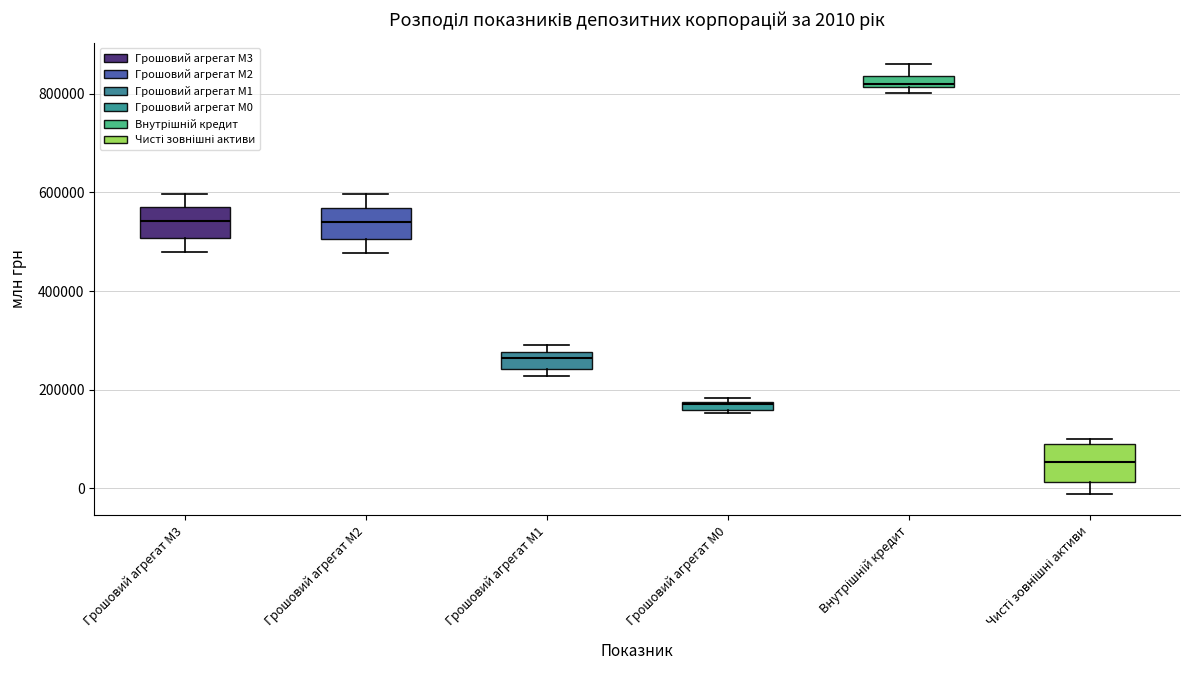

Which box's median line is the lowest?

Чисті зовнішні активи